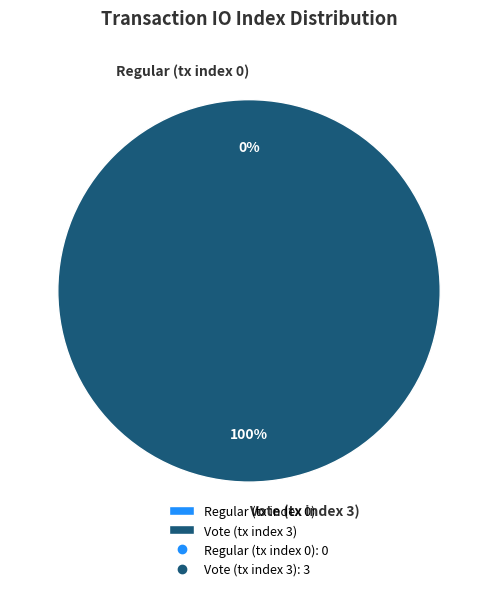

To the nearest percent, what is the average slice percentage?

50%